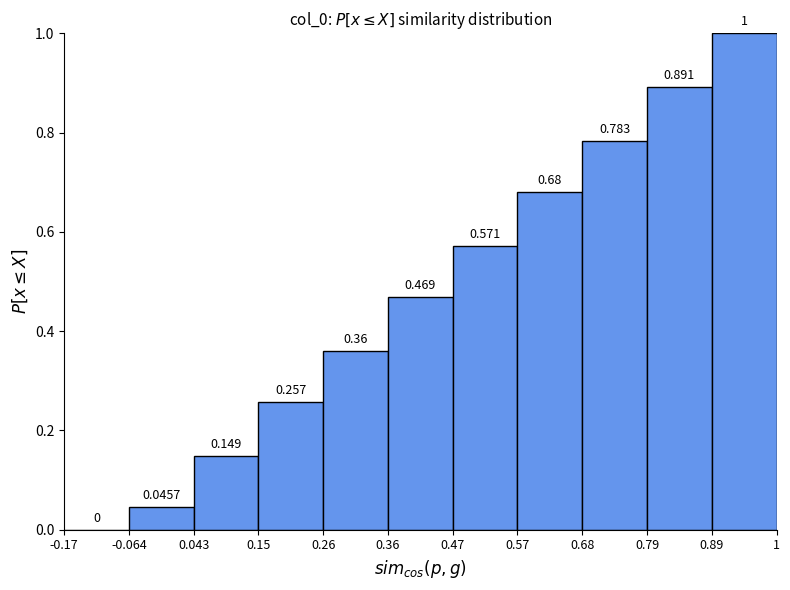

Reading left to right, transcribe this chart: for each bar, give the range it covers on the x-axis and its height.

-0.17 to -0.064: 0.0000
-0.064 to 0.043: 0.0457
0.043 to 0.15: 0.1486
0.15 to 0.26: 0.2571
0.26 to 0.36: 0.3600
0.36 to 0.47: 0.4686
0.47 to 0.57: 0.5714
0.57 to 0.68: 0.6800
0.68 to 0.79: 0.7829
0.79 to 0.89: 0.8914
0.89 to 1: 1.0000